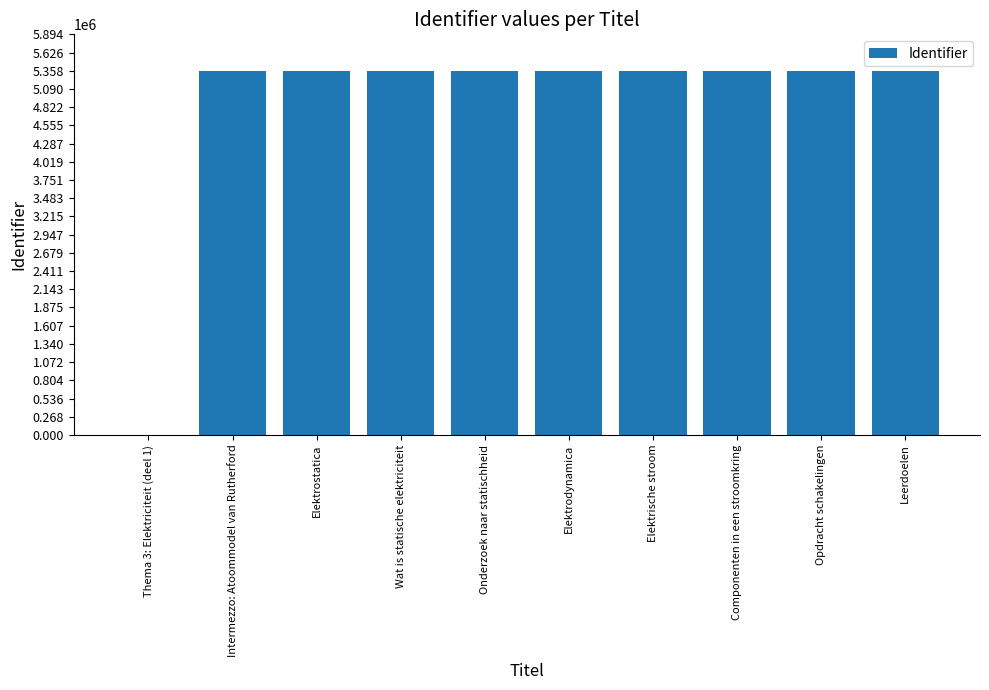

What is the sum of all values?

48224130